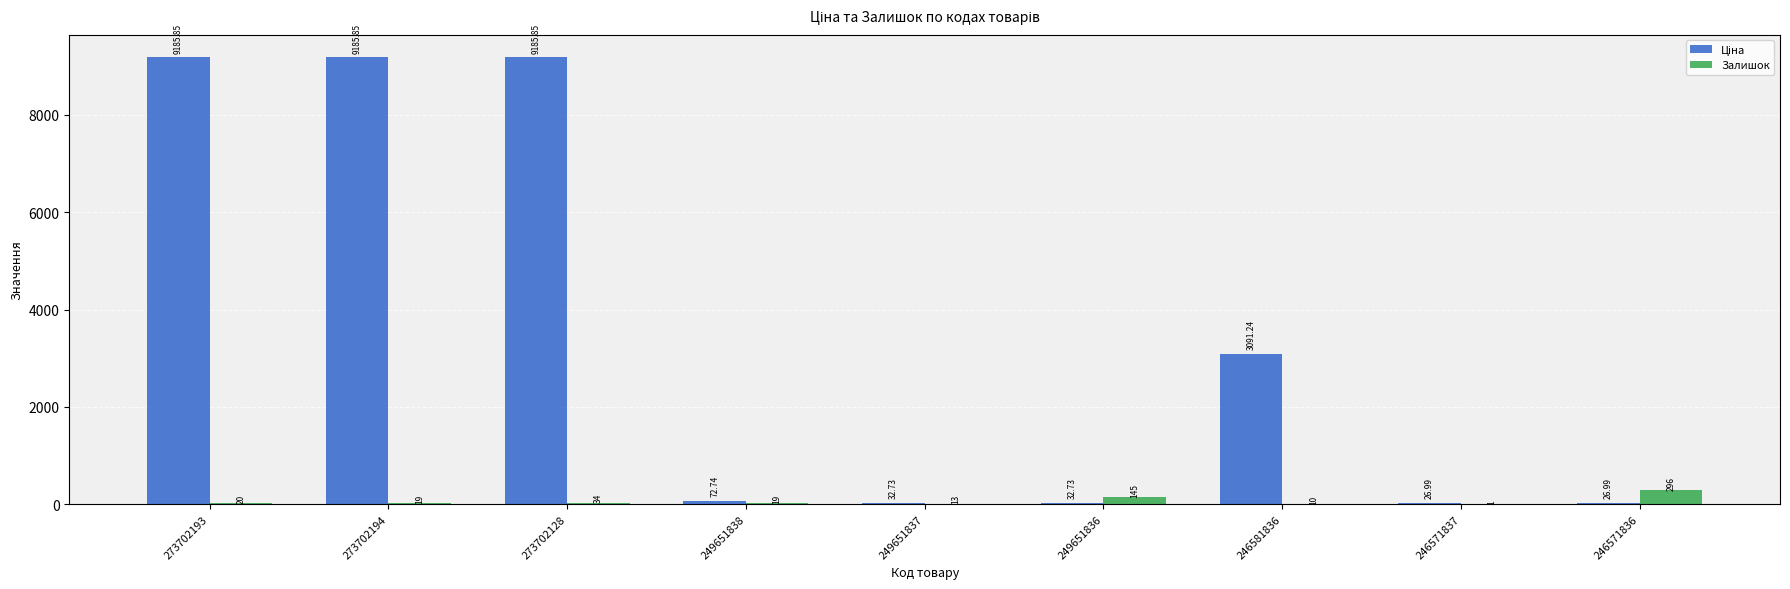

What is the sum of all Залишок values?

557.0